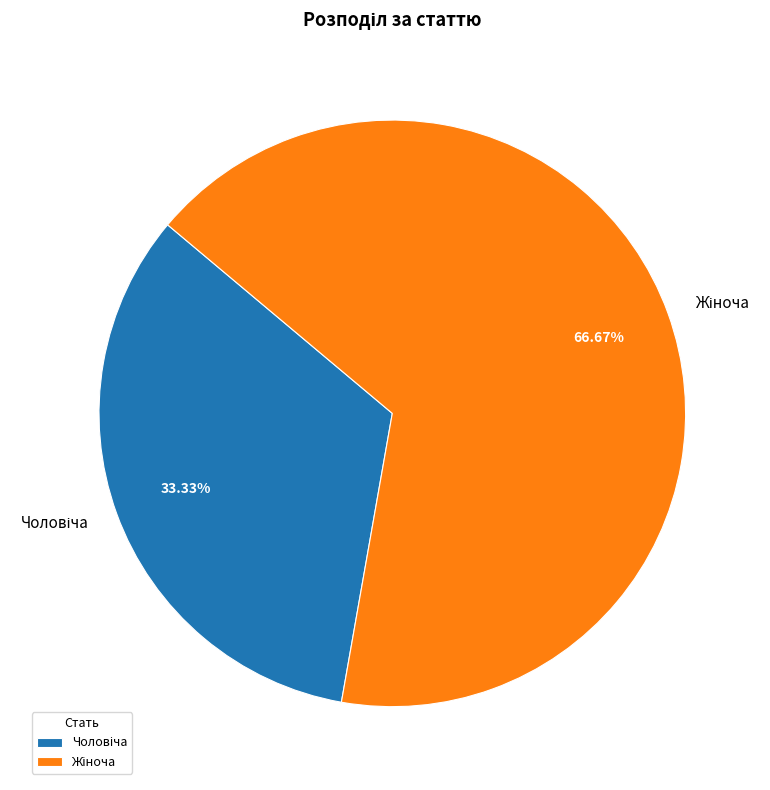

Count the number of slices in the pie.

2